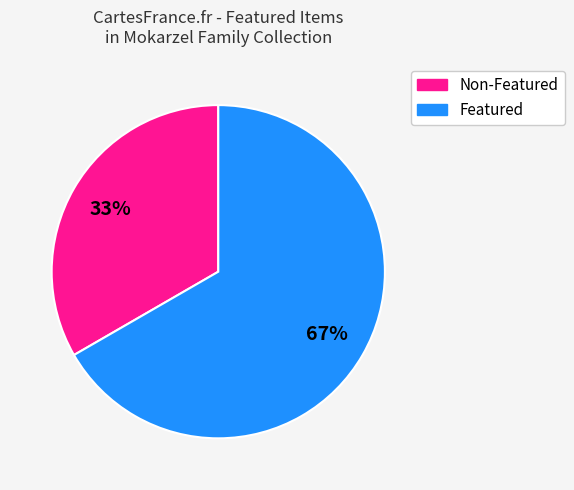

Is there a majority slice in this chart?

Yes